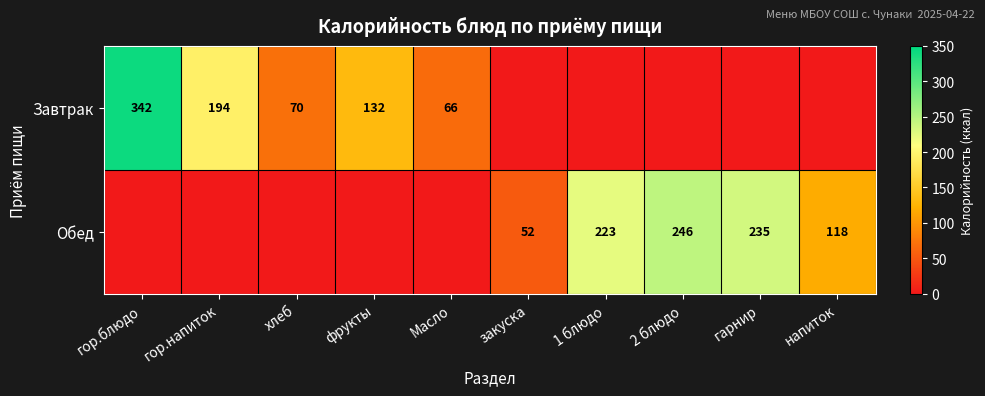

Is it true that Обед equals 246 at 2 блюдо?

True